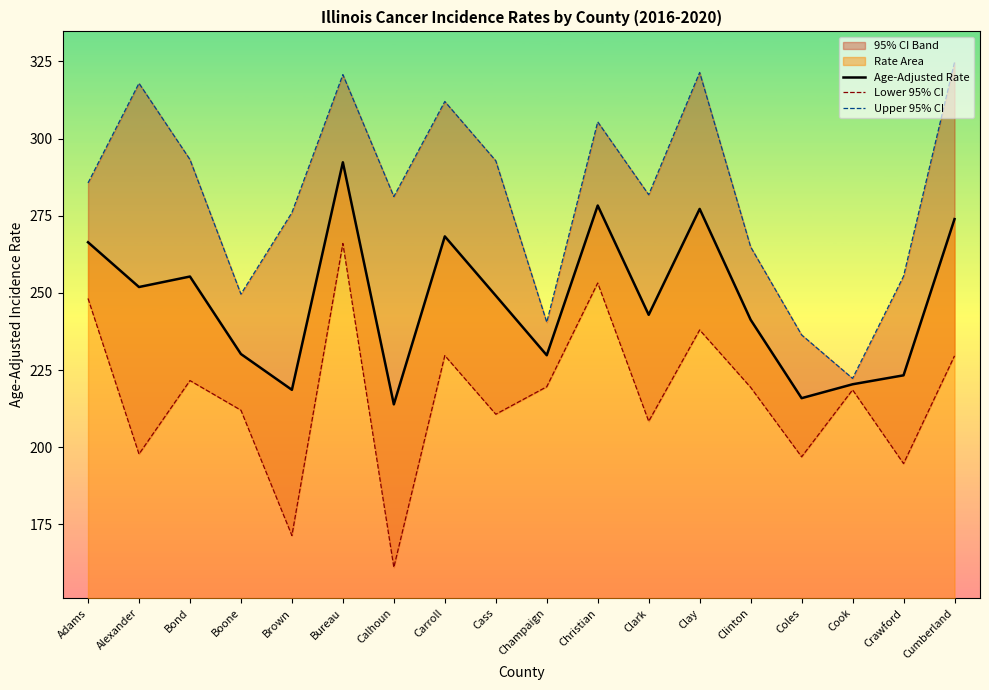

Read the Age-Adjusted Rate value at Bureau.

292.3